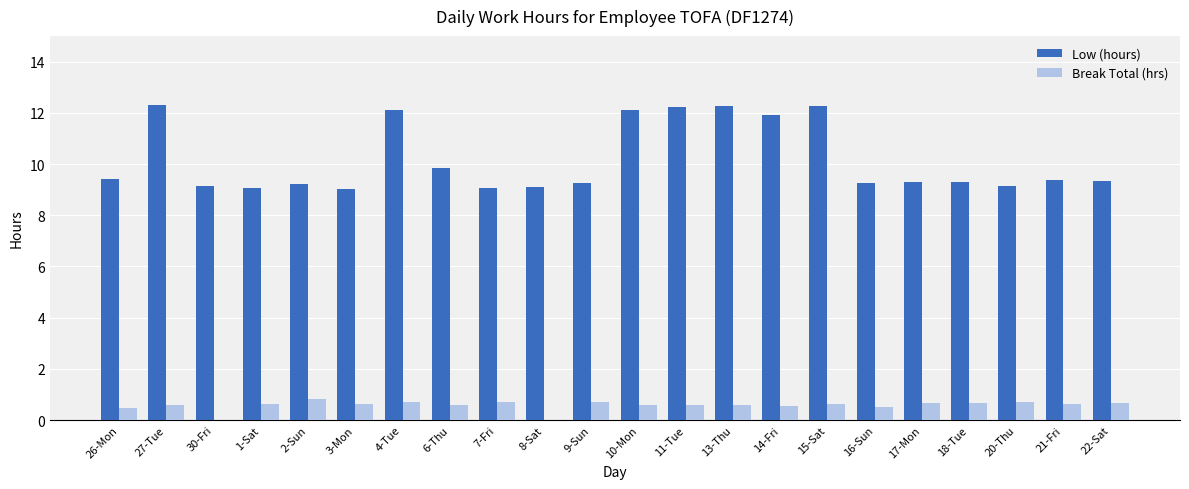

How many groups of bars are there?

22